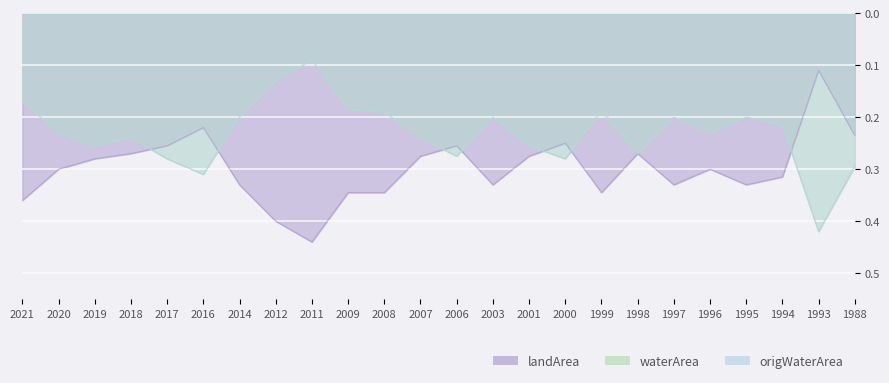

Which category has the lowest value across all series?

2011